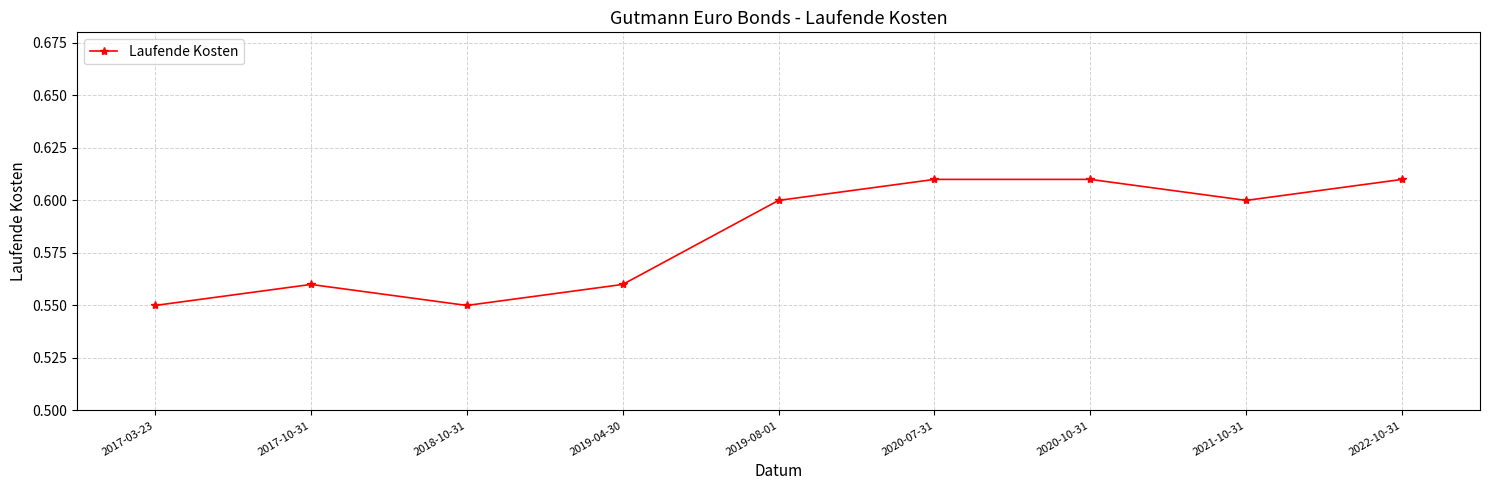

Between 2020-07-31 and 2017-10-31, which is larger?

2020-07-31